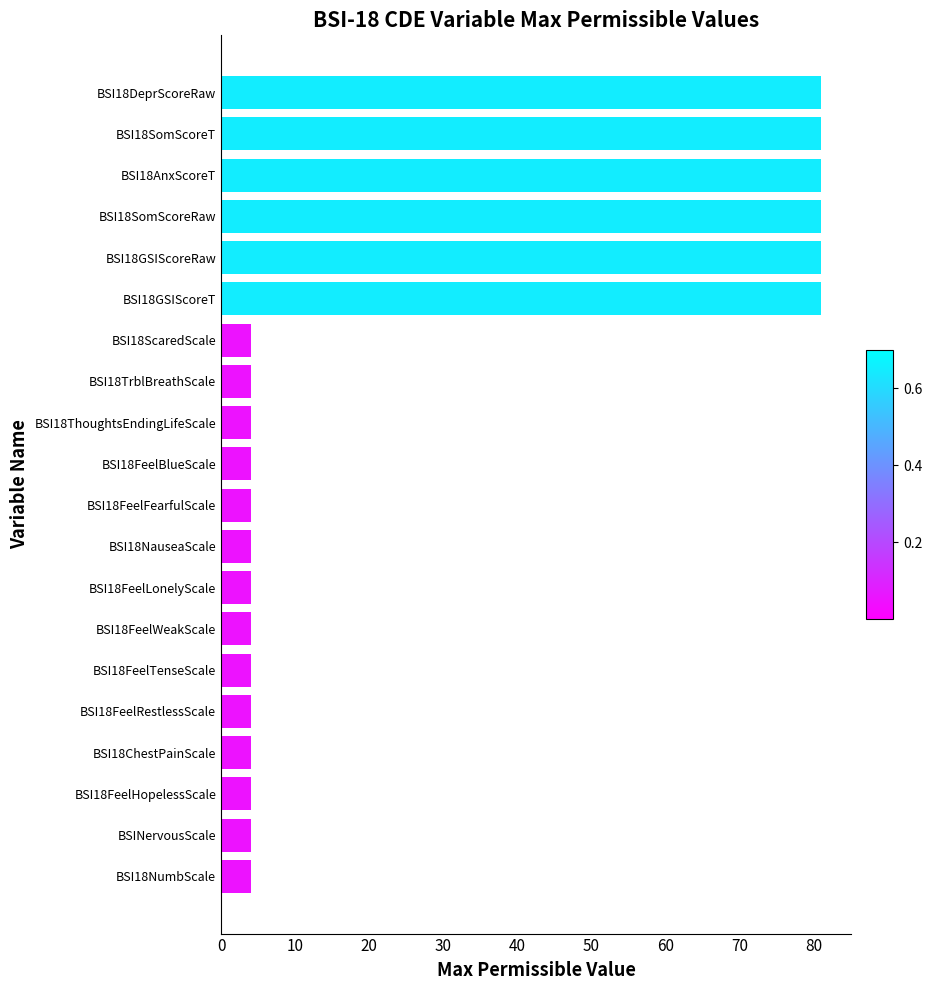

Approximately how many times larger is the value at BSI18SomScoreRaw compared to BSI18GSIScoreT?

1.0